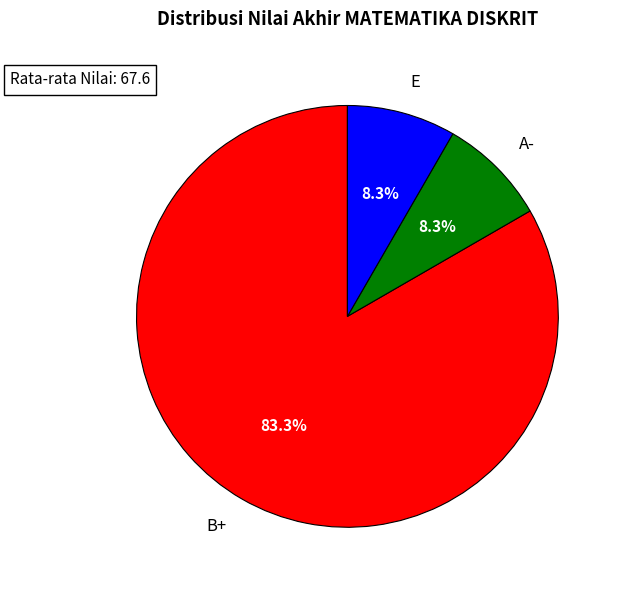

Approximately how many times larger is the value at B+ compared to A-?

10.0